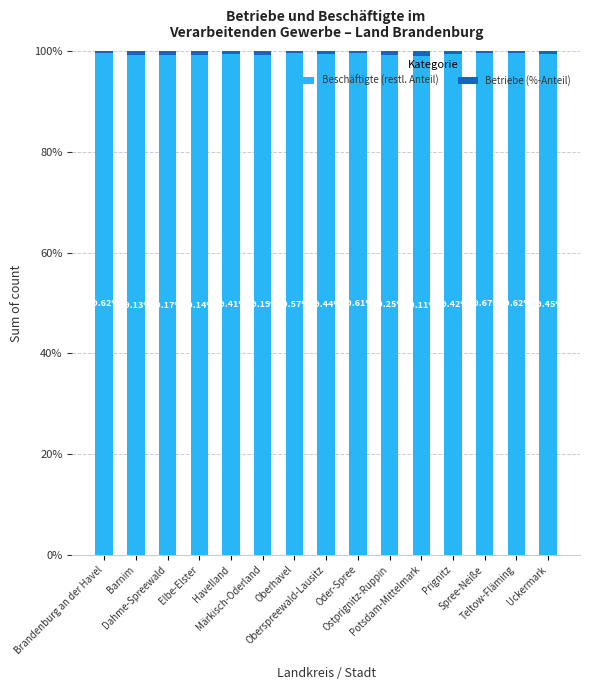

What is the sum of all Beschäftigte (restl. Anteil) values?

1490.8